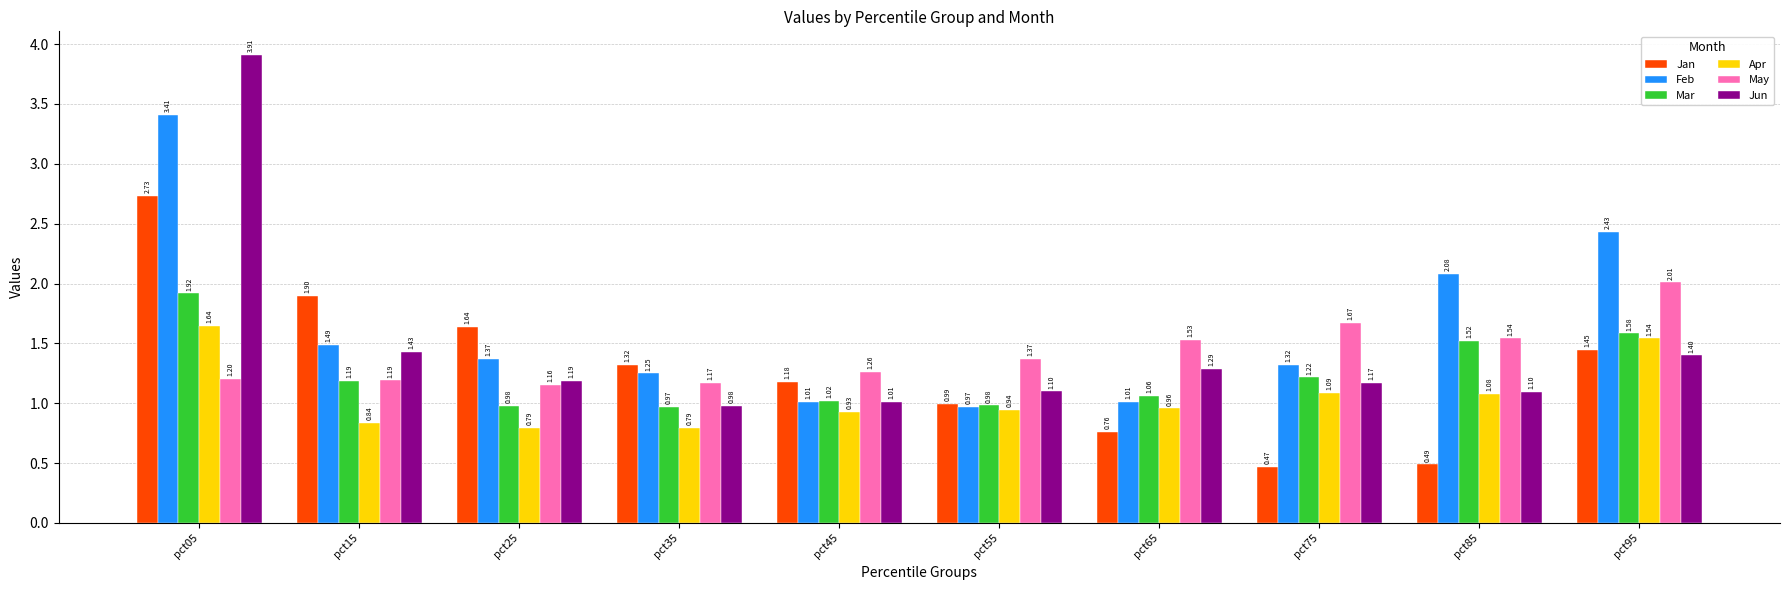

At which label does Mar reach its minimum?

pct35